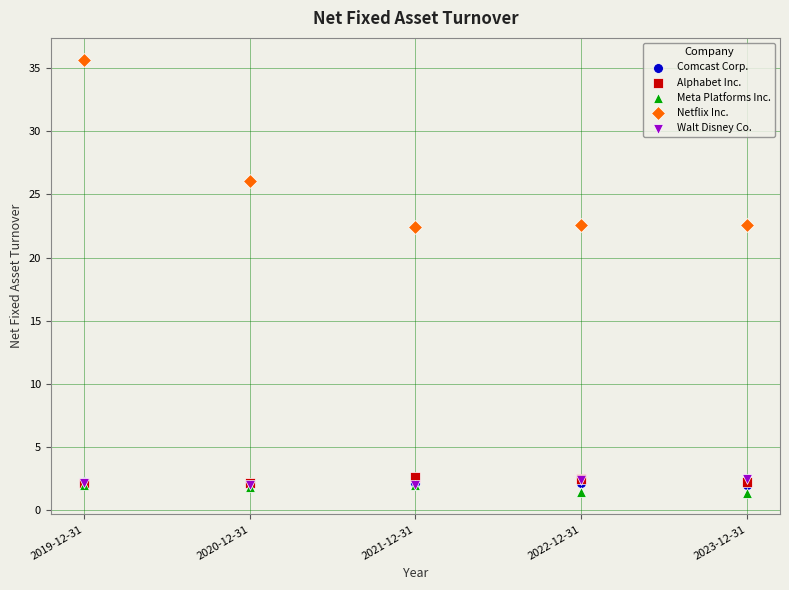

Which series reaches the minimum Y coordinate?

Meta Platforms Inc.